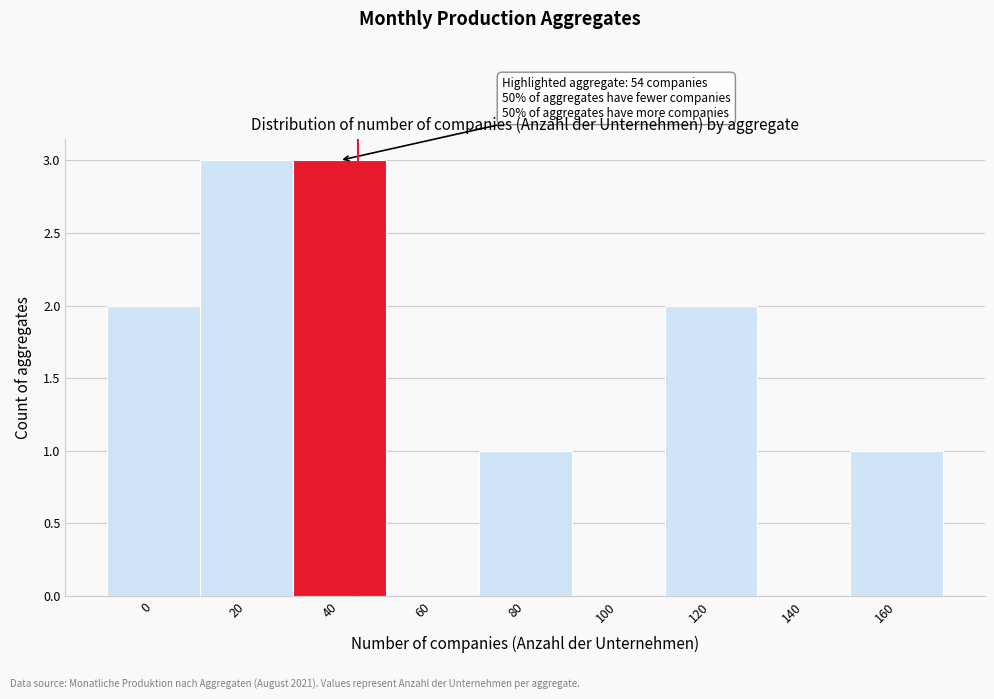

Reading left to right, what are all the values shown in this chart?

0=2	20=3	40=3	60=0	80=1	100=0	120=2	140=0	160=1